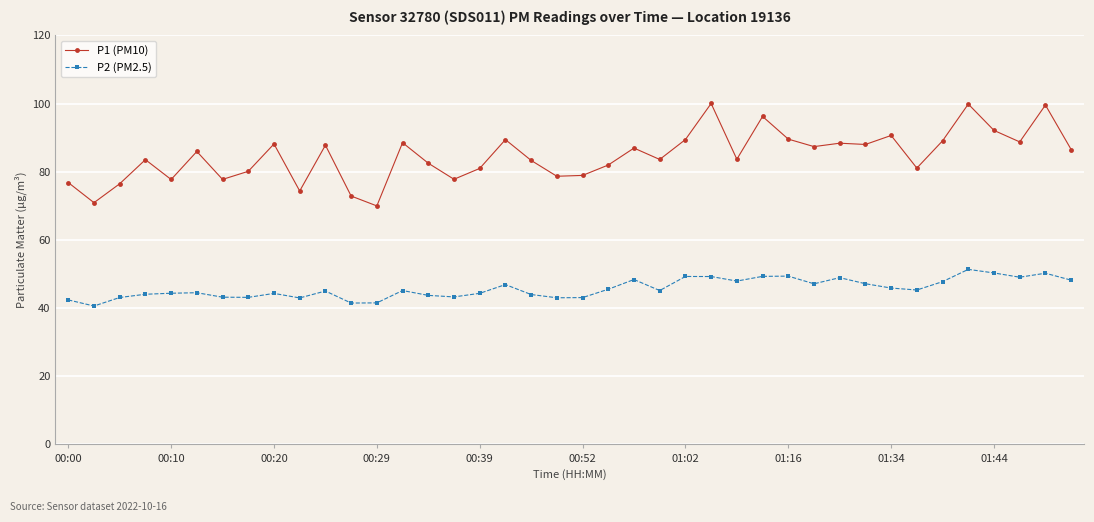

Rank the series by their average value, from lowest to highest.

P2 (PM2.5), P1 (PM10)